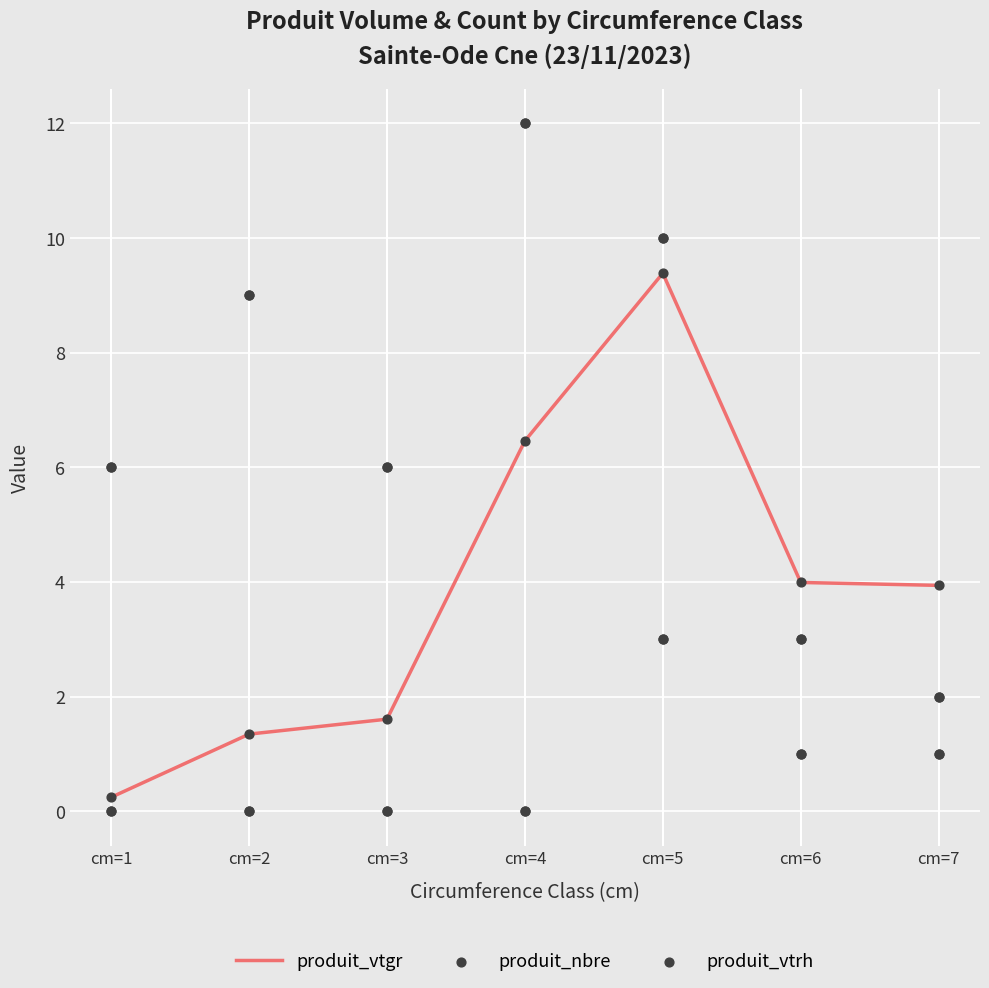

Which series has the largest Y range (max minus min)?

produit_nbre